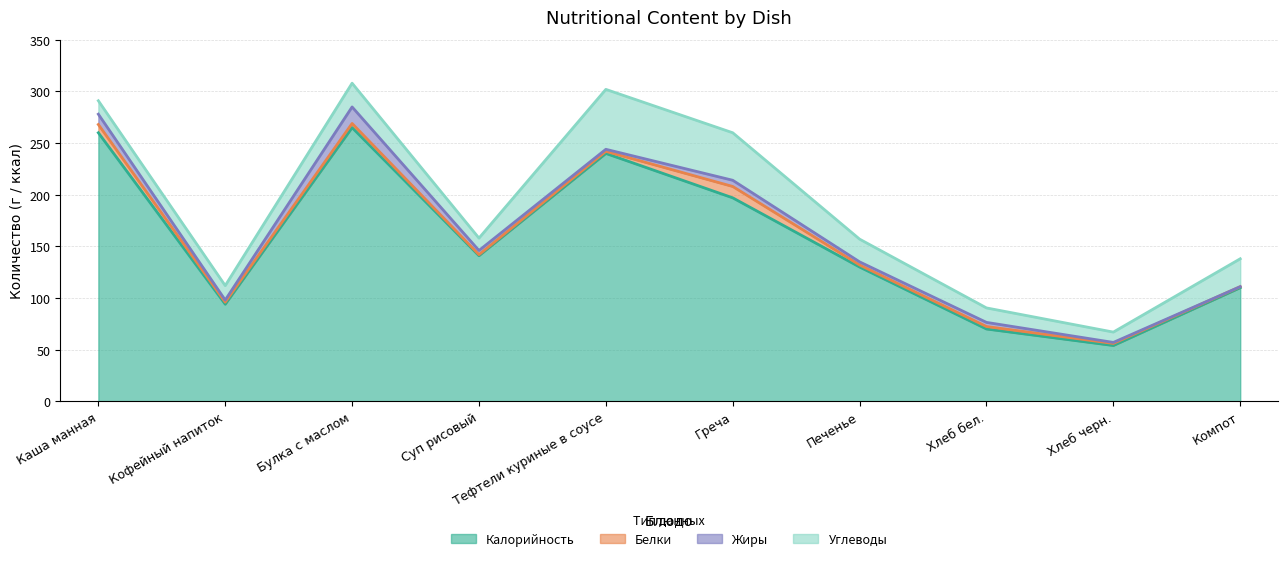

How many data points does each series have?

10